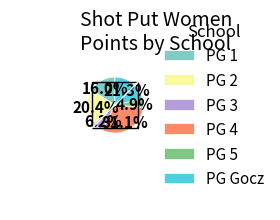

Do PG 5 and PG 4 together represent more than half of the pie?

No